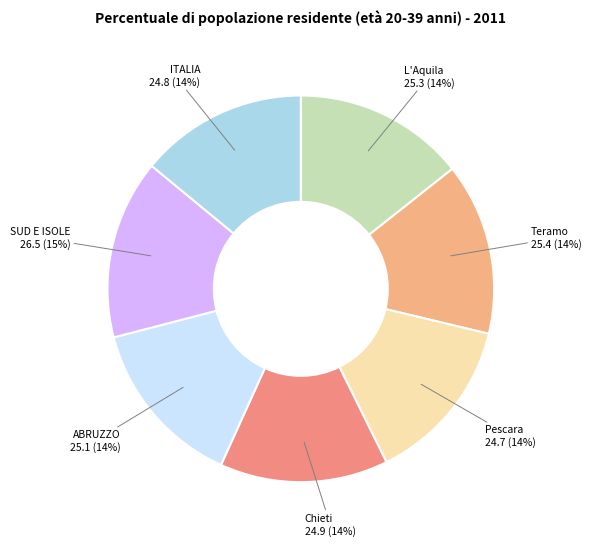

Is the sum of Teramo and Chieti greater than half?

No